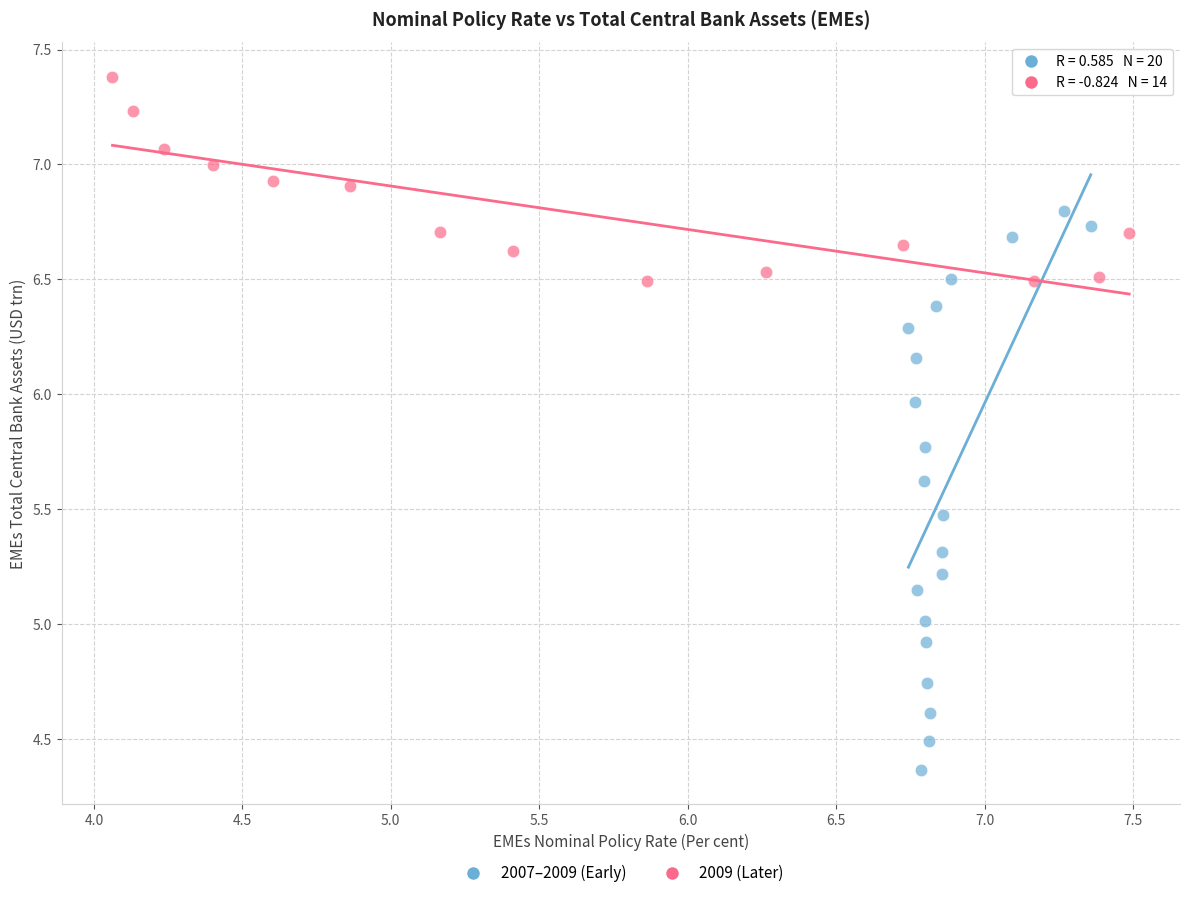

Which series has the widest spread of Y values?

2007–2009 (Early)